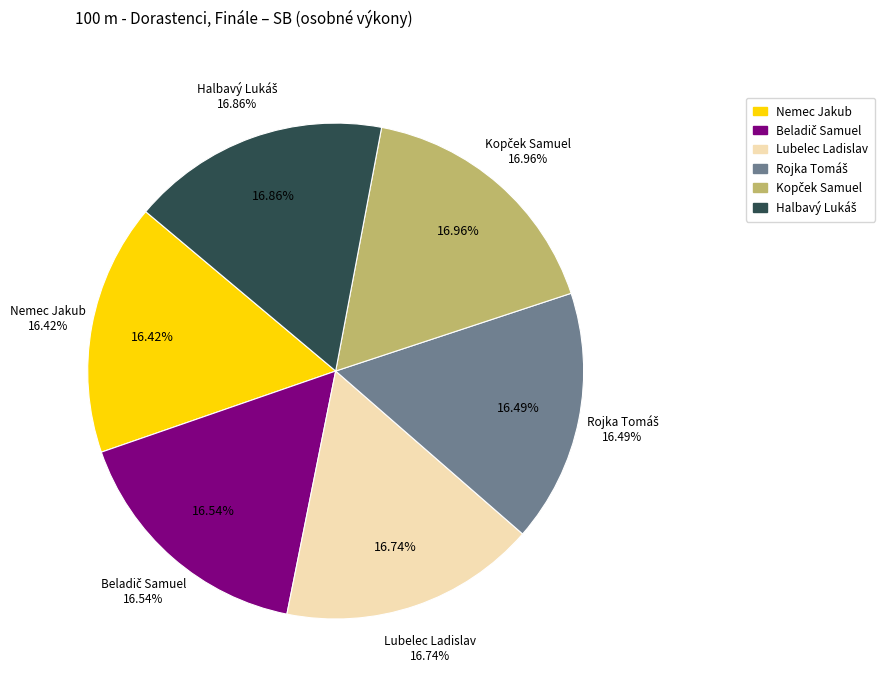

To the nearest percent, what percentage of the pie is Halbavý Lukáš?

17%